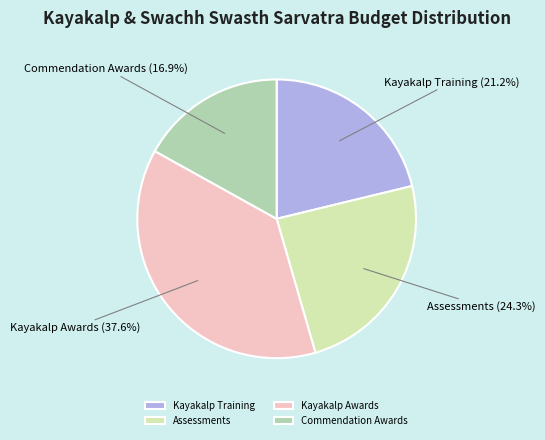

True or false: Assessments accounts for 24% of the total.

True